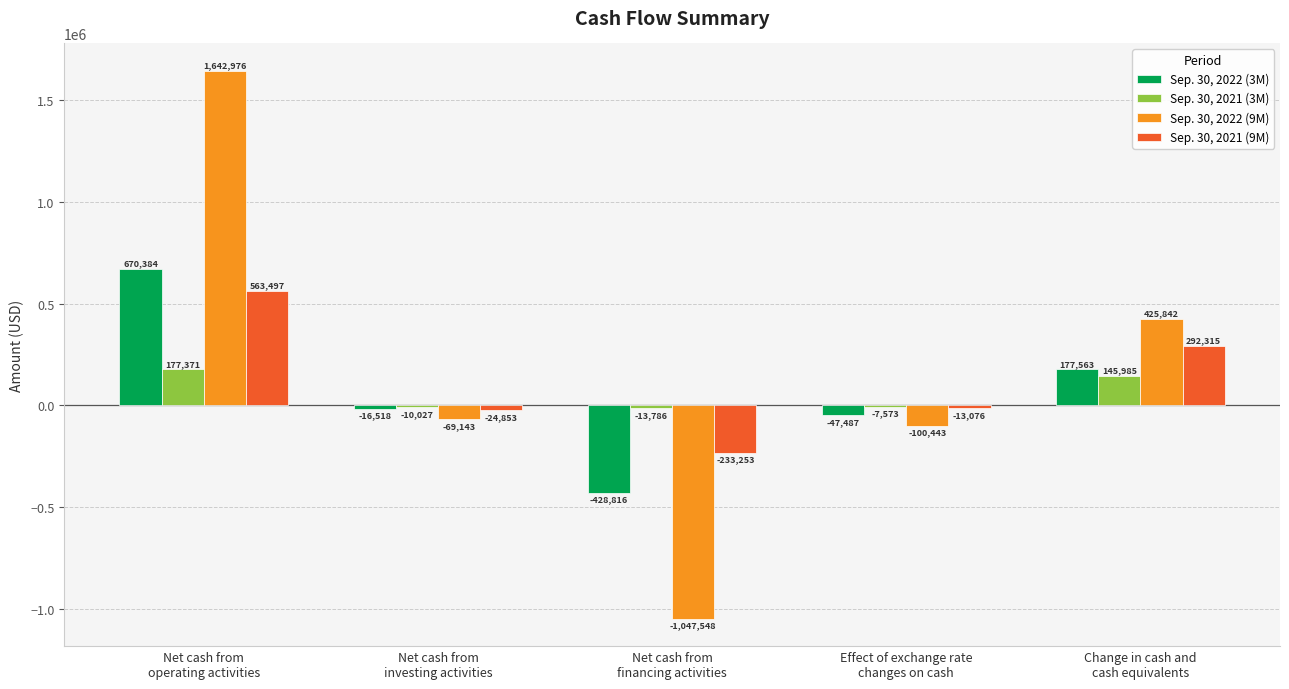

Are the bars horizontal?

No